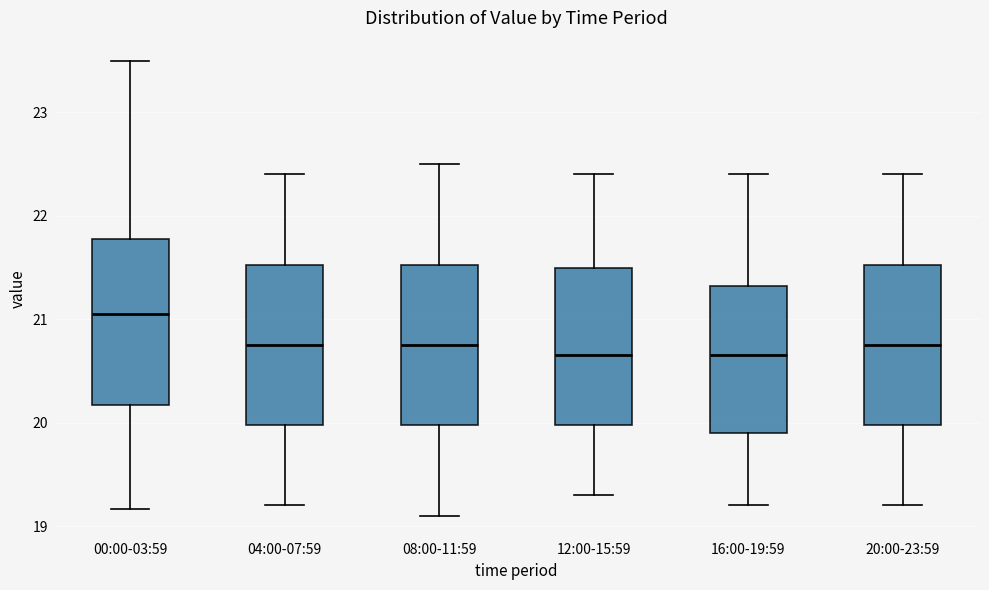

Where does the upper whisker of the box for 16:00-19:59 end on the y-axis? The values are not printed on the chart, so give them approximately, as read against the axis.

22.4